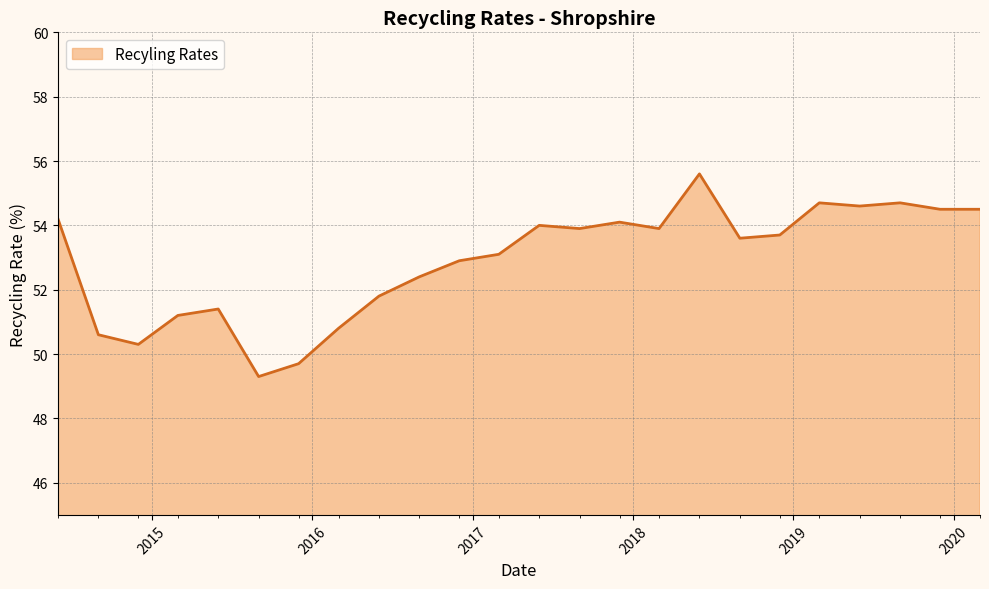

What is the minimum value shown in the chart?

49.3